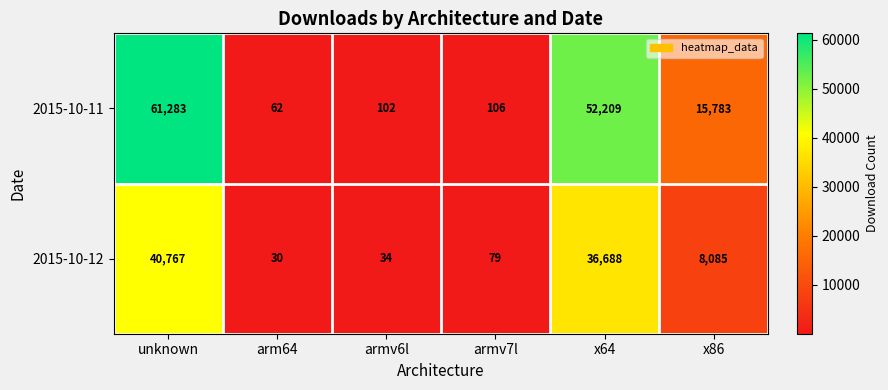

Where is 2015-10-11 nearest to the value 30672?

x86